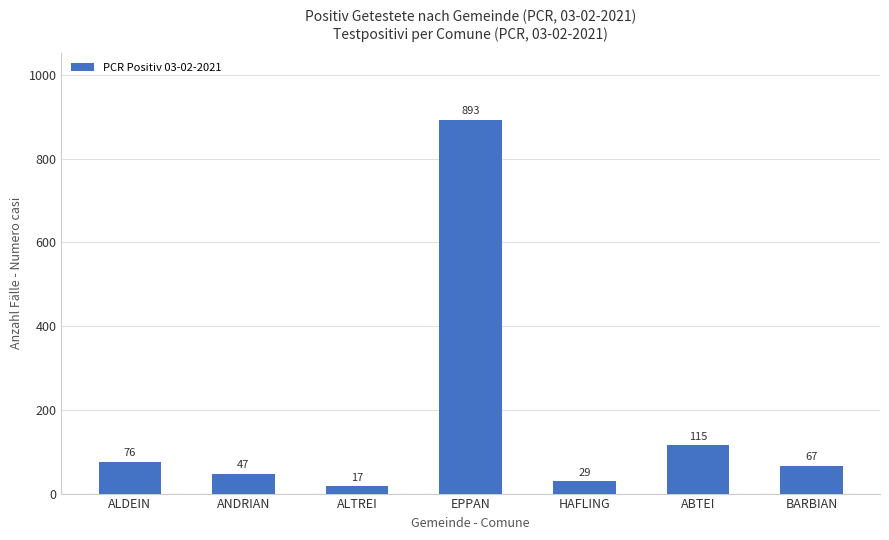

What is the change in value from EPPAN to ABTEI?

-778